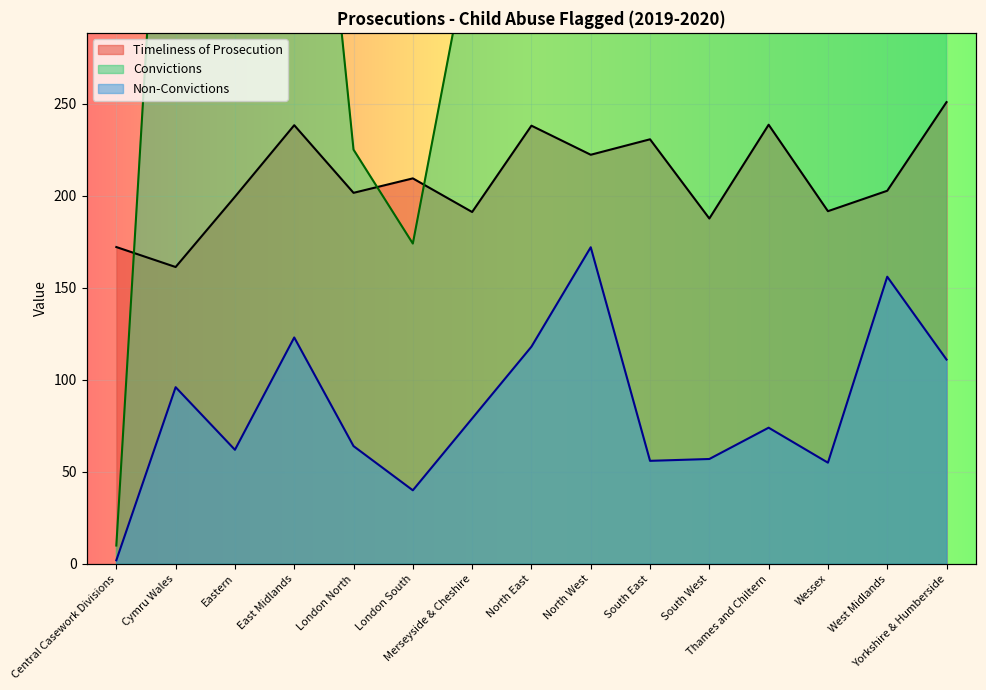

What is the label of the 9th point from the right?

Merseyside & Cheshire